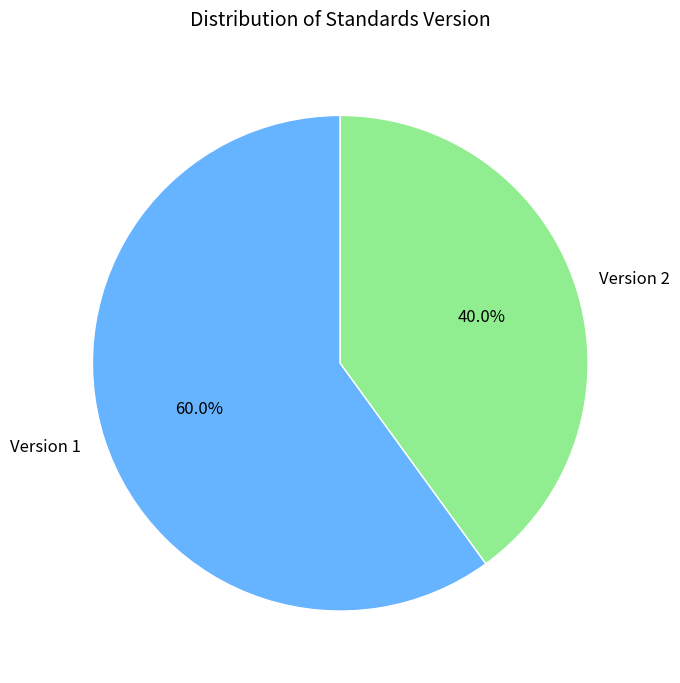

Combined, do Version 1 and Version 2 account for over 50%?

Yes